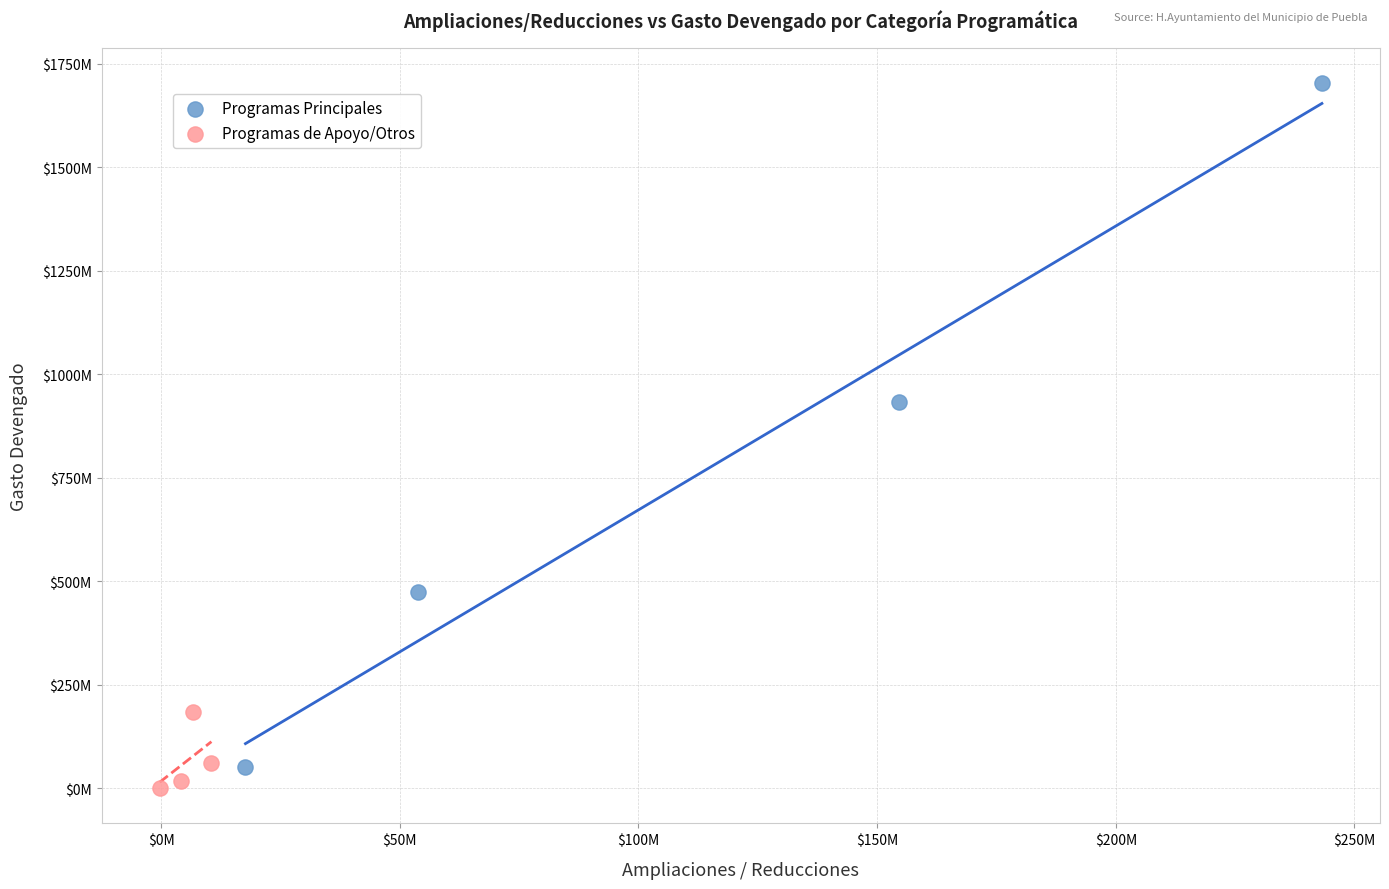

What are all the series names shown in the legend?

Programas Principales, Programas de Apoyo/Otros